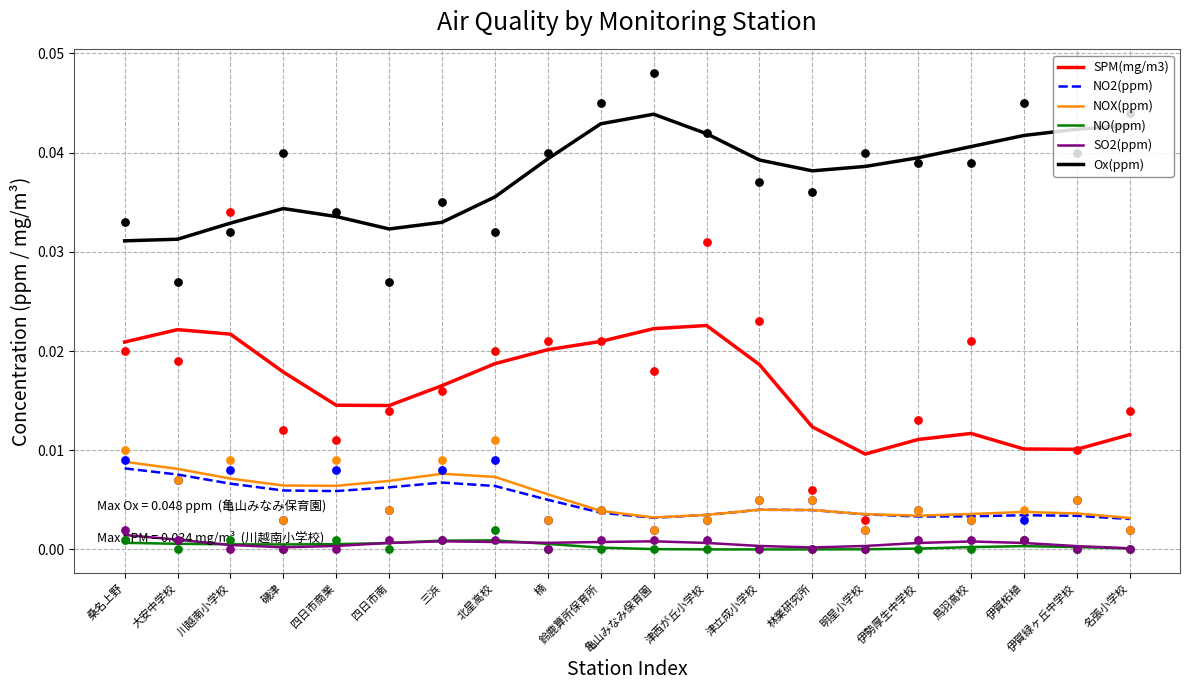

Which series has the largest total across all categories?

Ox(ppm)